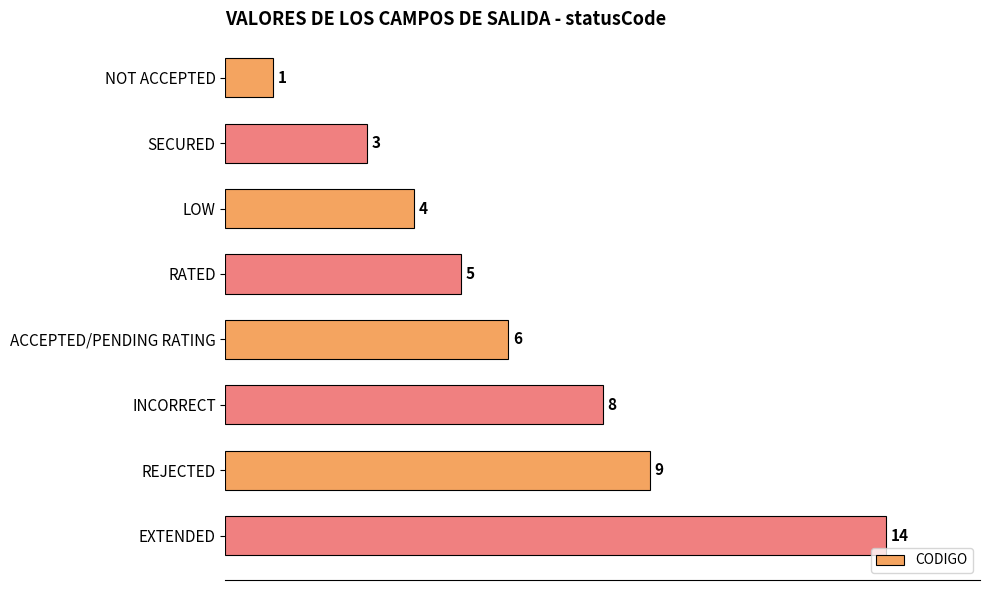

Rank the categories by value from highest to lowest.

EXTENDED, REJECTED, INCORRECT, ACCEPTED/PENDING RATING, RATED, LOW, SECURED, NOT ACCEPTED